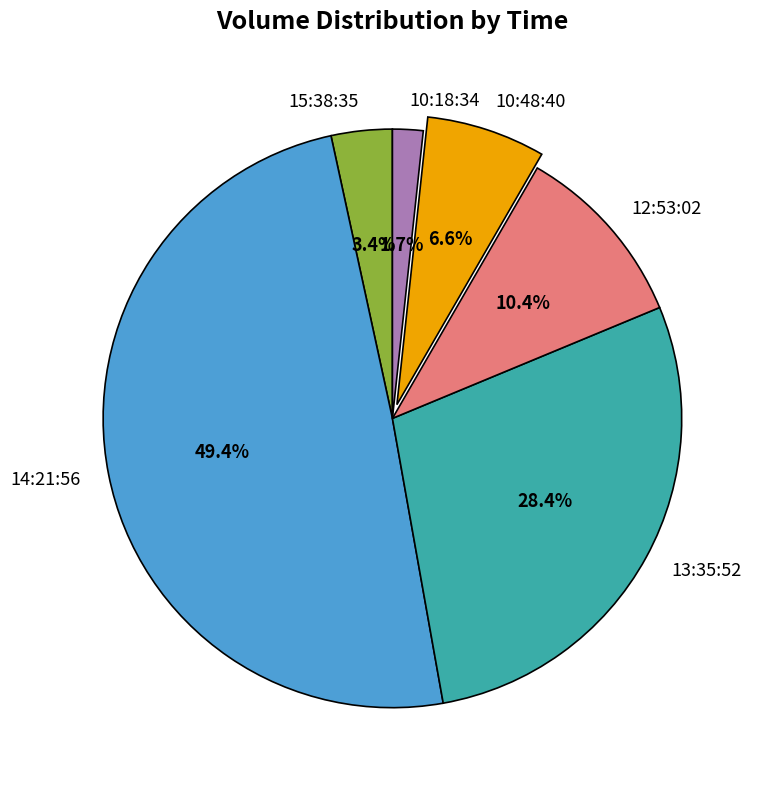

Is there any slice that represents more than half of the pie?

No